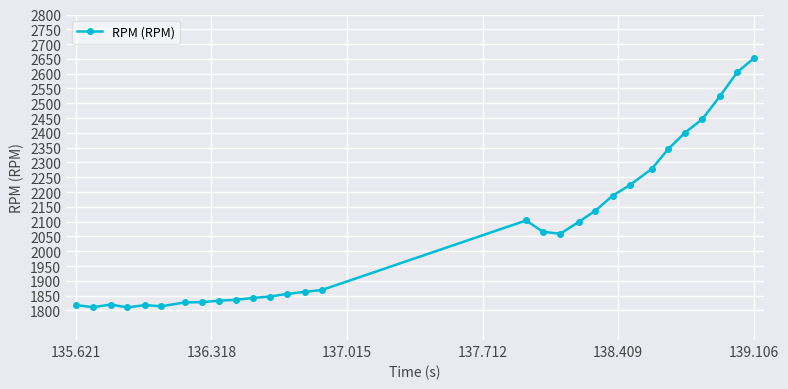

What is the difference between the maximum and second lowest values?

841